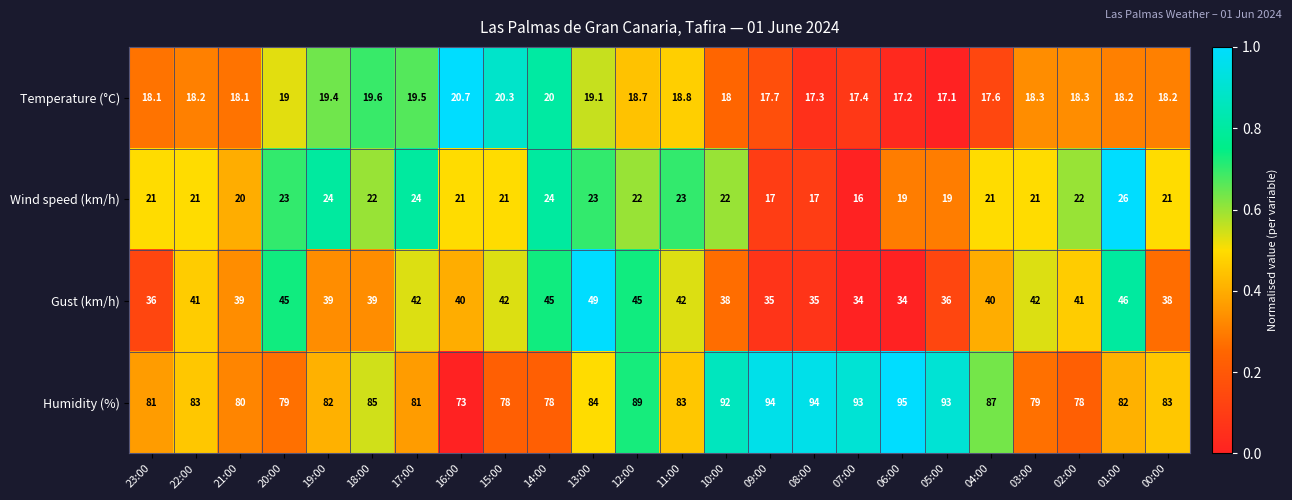

What is the average value of the Temperature (°C) series?

18.5